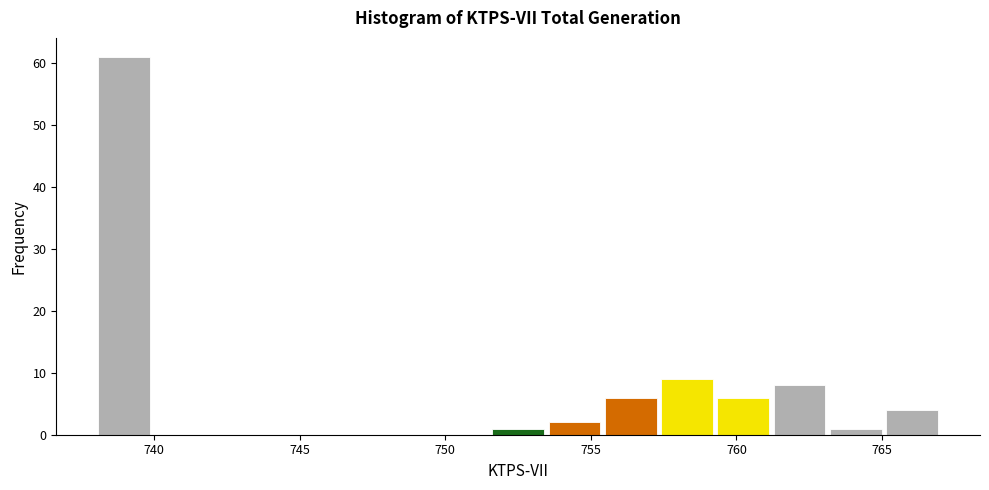

Around what value on the x-axis is the tallest bar? Give the approximate position of its centre, as read against the axis.

739.0